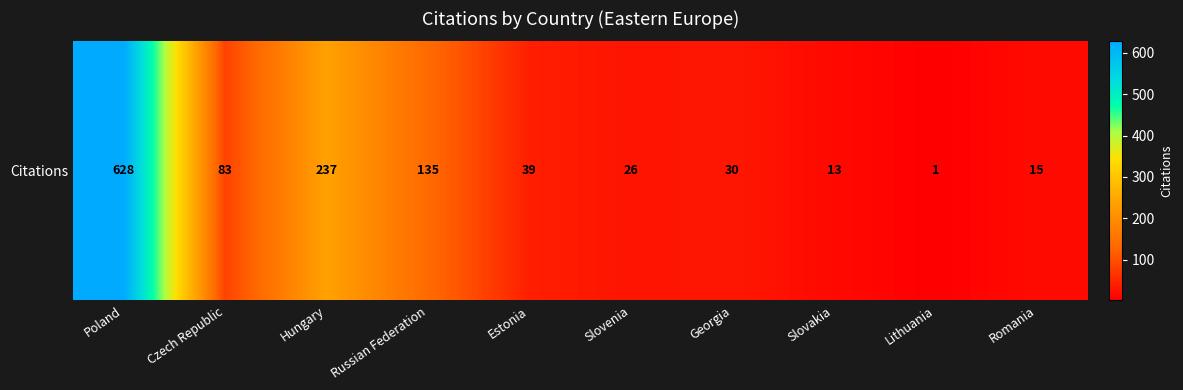

Is it true that the value at Estonia is 51?

False